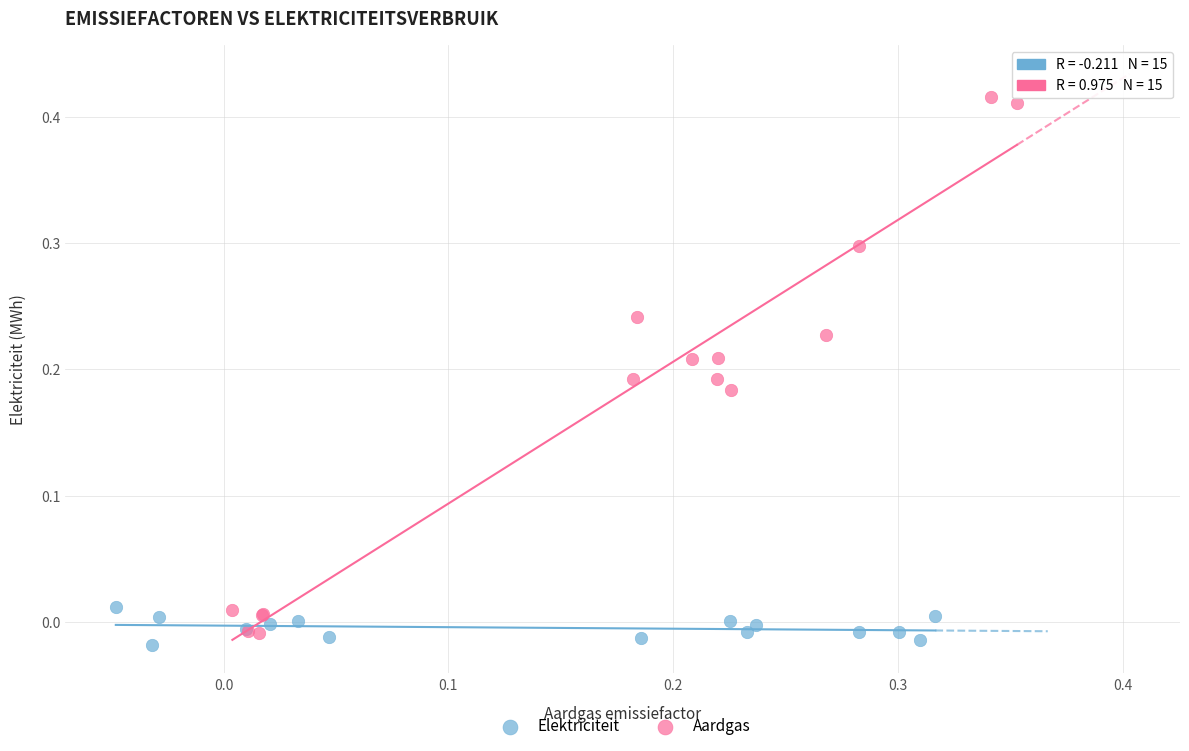

Which series contains the highest Y value?

Aardgas